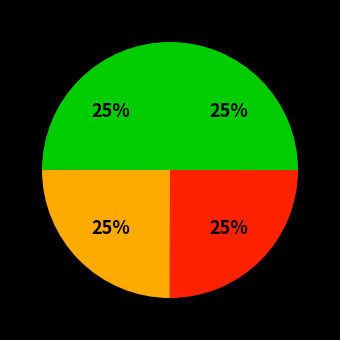

How many segments does this pie chart have?

4